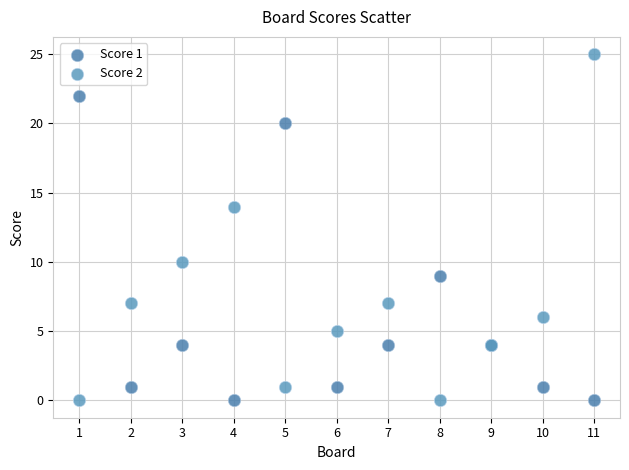

What are all the series names shown in the legend?

Score 1, Score 2